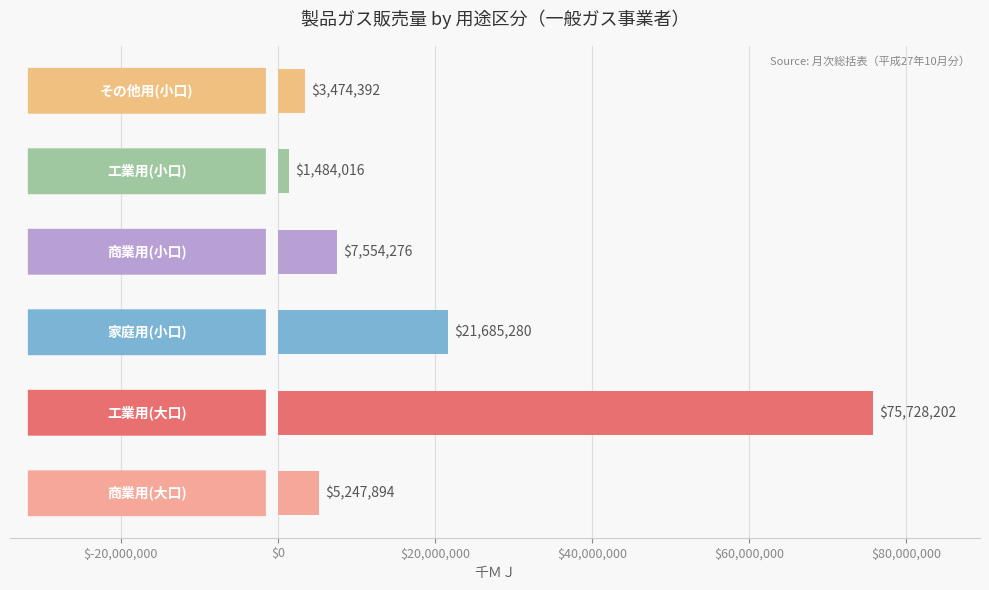

What is the greatest value displayed?

75728202